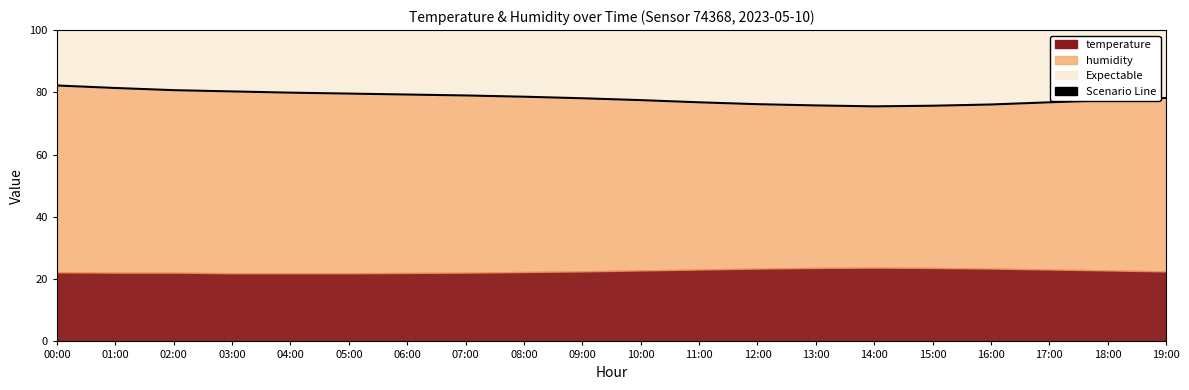

Count the number of categories in the chart.

20